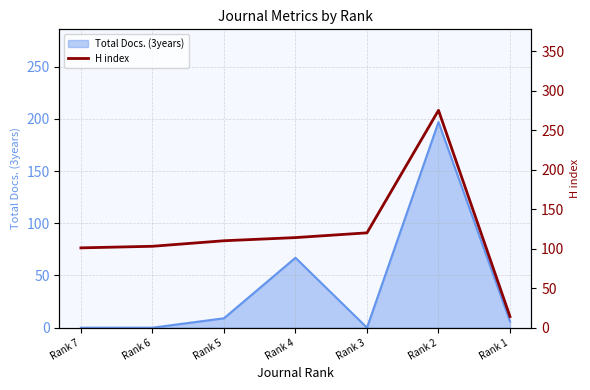

Is it true that the value at Rank 6 is 49?

False